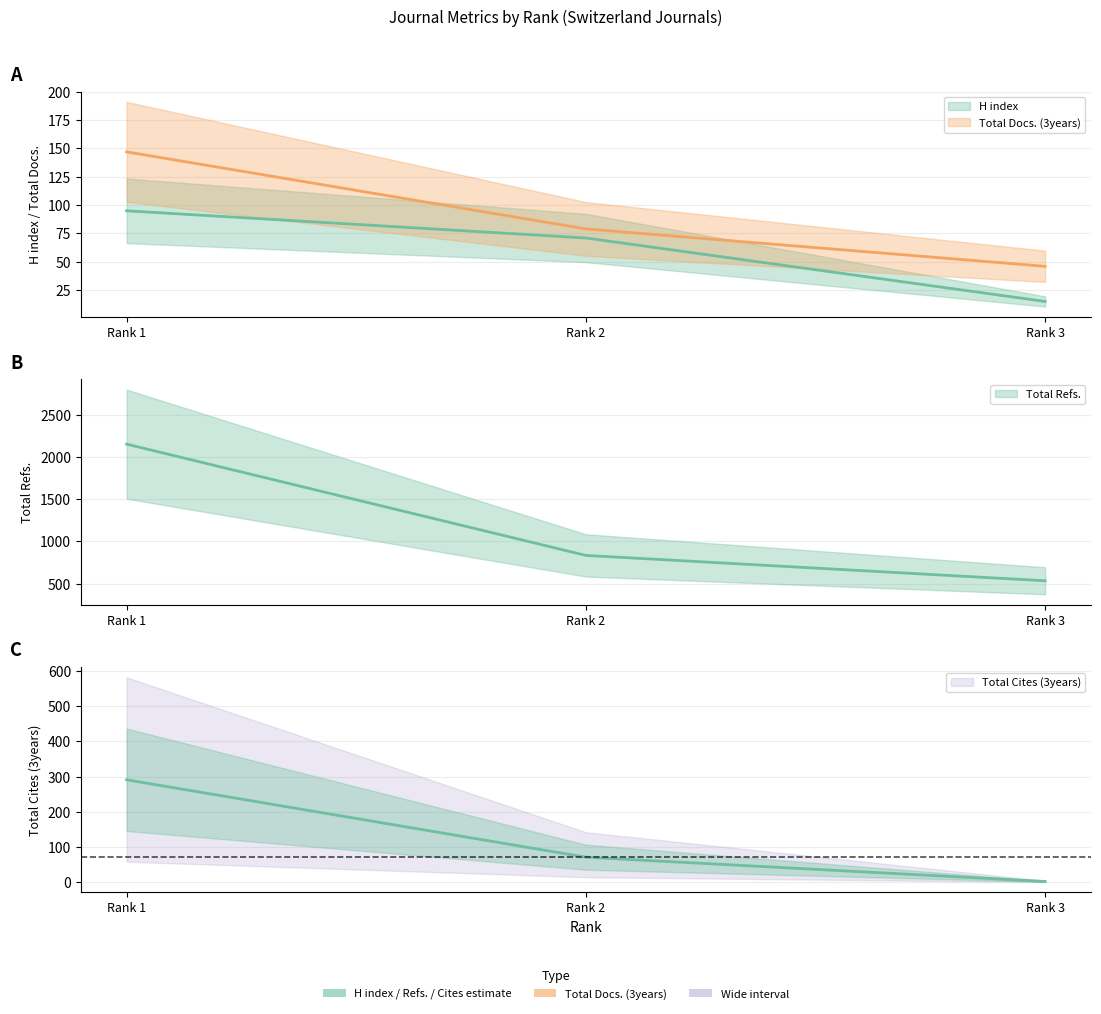

At Rank 1, list the series in order from largest to smallest.

Total Refs., Total Cites (3years), Total Docs. (3years), H index